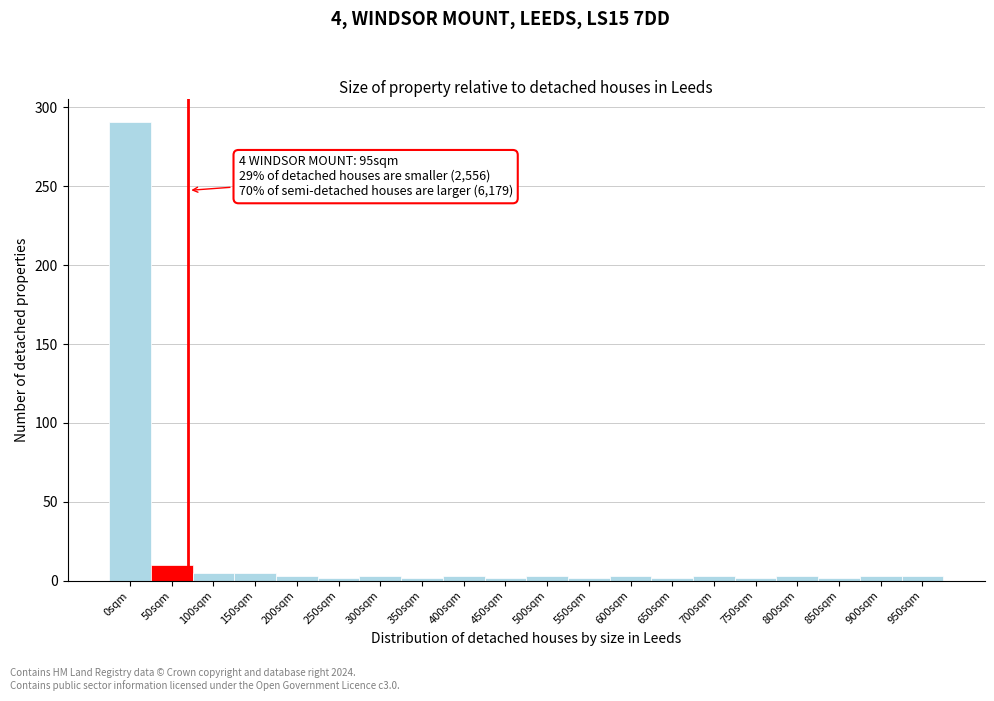

What is the maximum value shown in the chart?

291